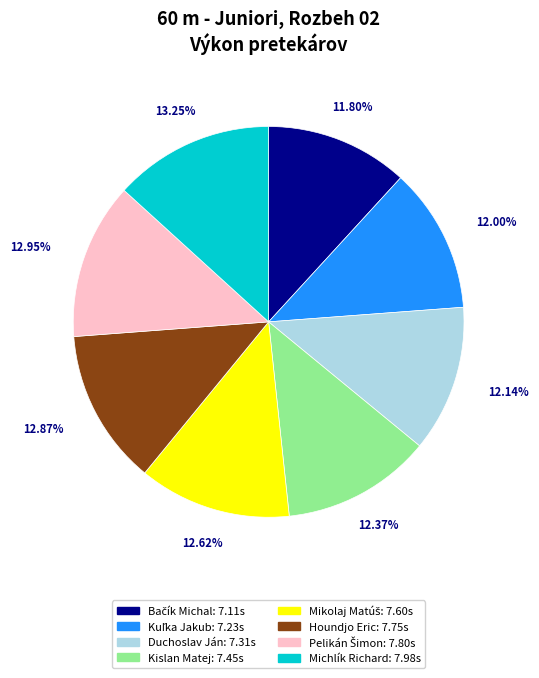

Is there any slice that represents more than half of the pie?

No